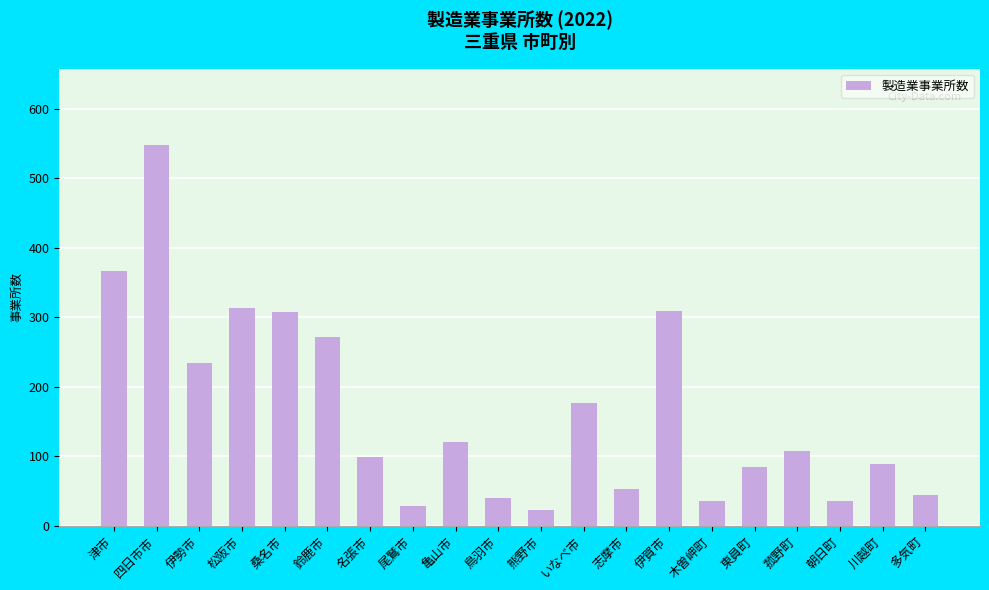

How many bars are there in total?

20